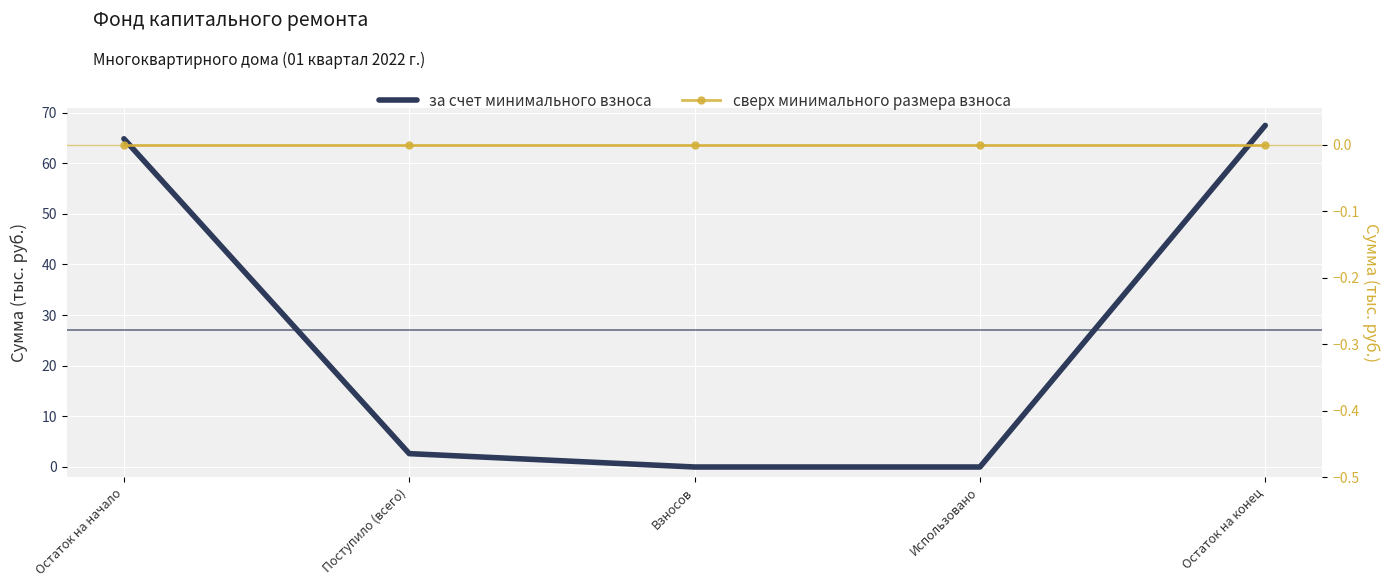

Which has a higher value, Остаток на конец or Остаток на начало?

Остаток на конец